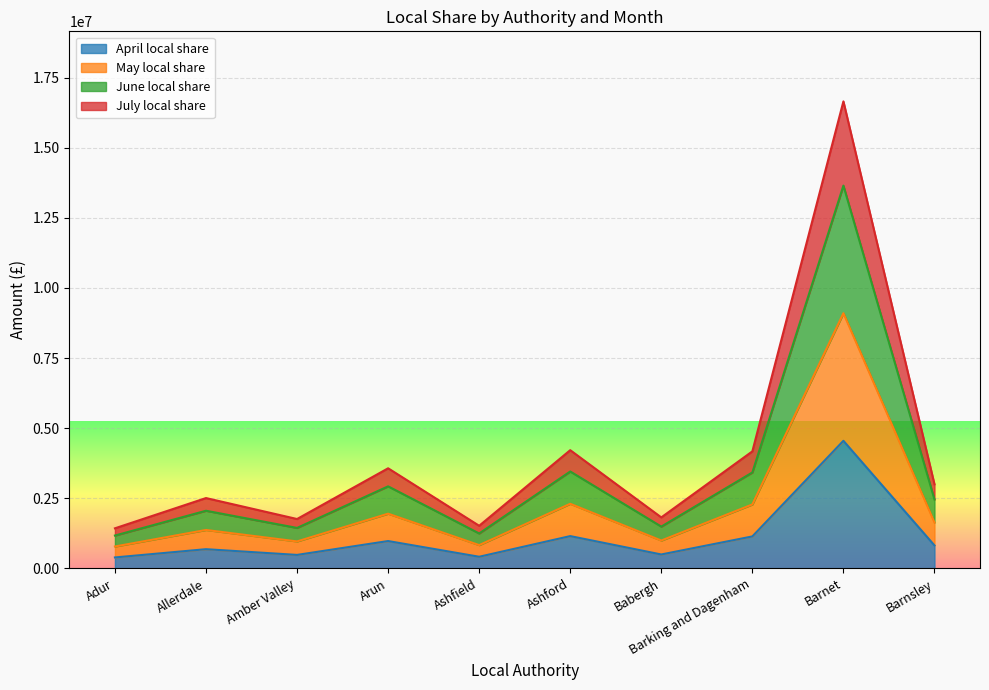

True or false: July local share and June local share cross at least once.

False